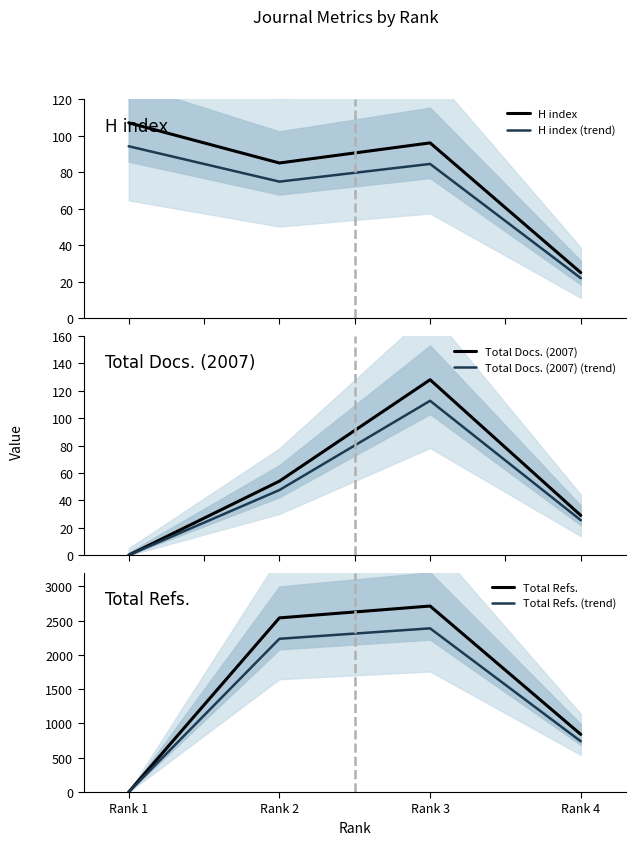

True or false: H index (trend) and Total Docs. (2007) (trend) cross at least once.

True